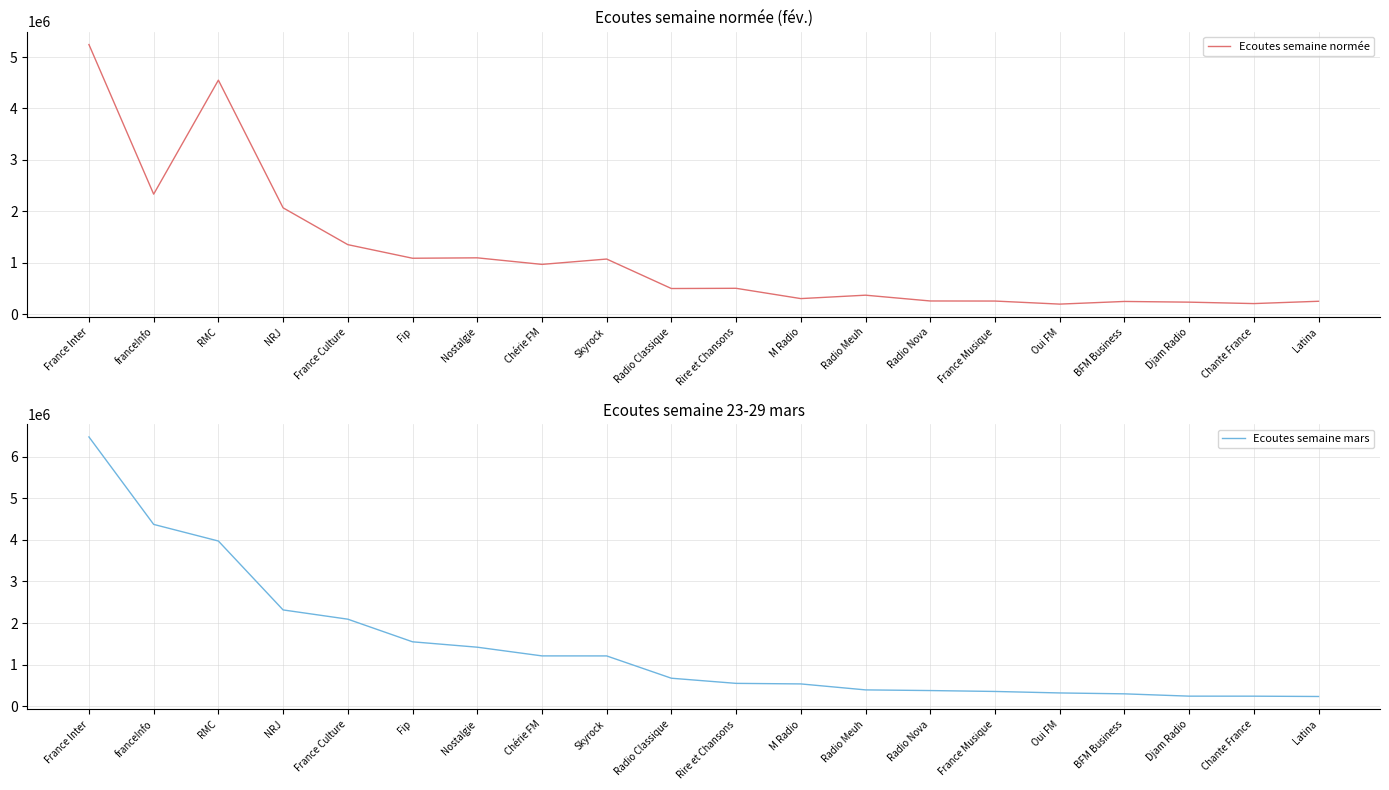

Which series has the largest range (max minus min)?

Ecoutes semaine mars